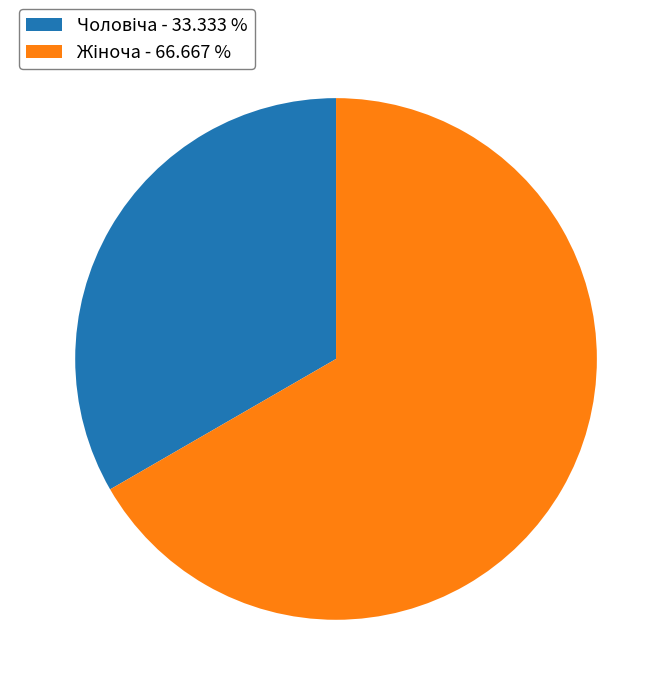

Is there a majority slice in this chart?

Yes